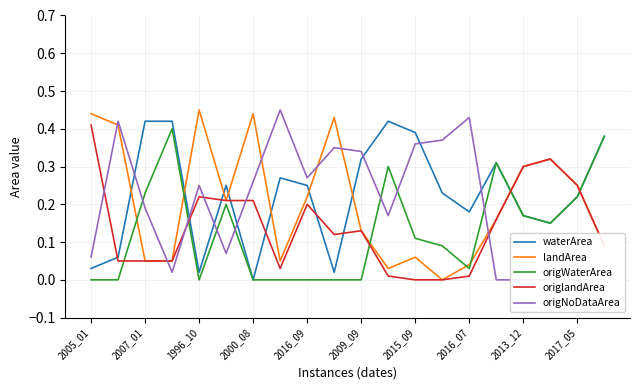

How many categories are shown in the chart?

20